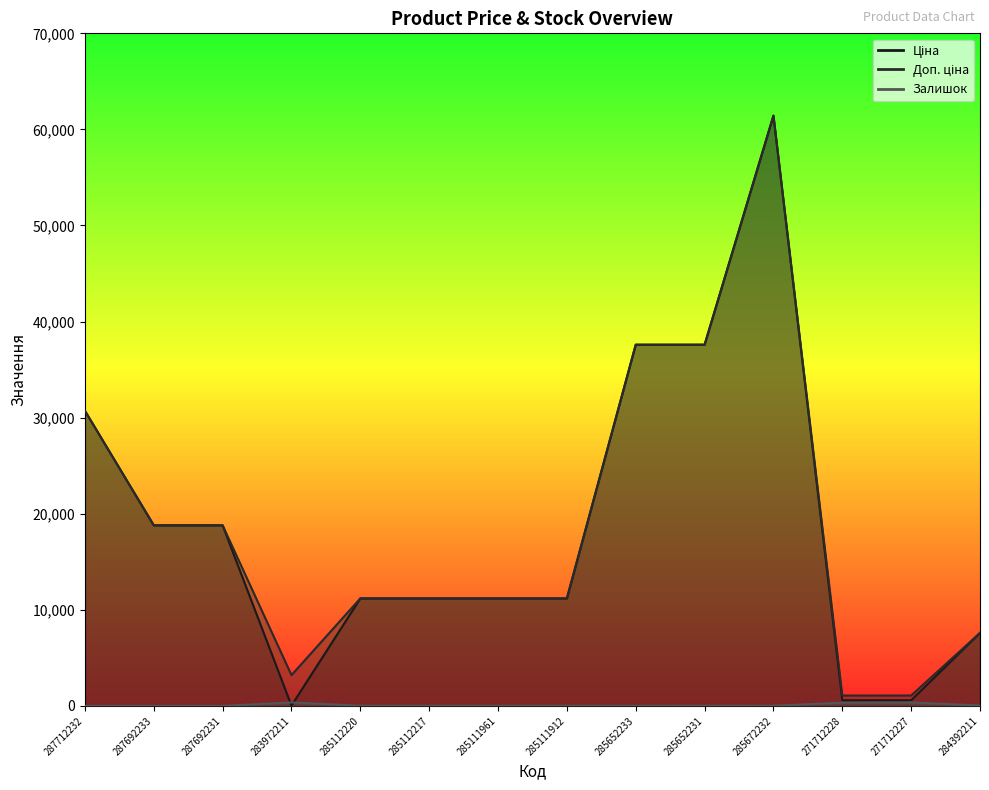

Reading left to right, list all the values displayed in this chart.

Ціна: 30717.1	18796.8	18796.8	32.0	11188.2	11188.2	11188.2	11188.2	37593.6	37593.6	61434.3	589.9	589.9	7596.5
Доп. ціна: 30717.1	18796.8	18796.8	3205.0	11188.2	11188.2	11188.2	11188.2	37593.6	37593.6	61434.3	1081.7	1081.7	7596.5
Залишок: 0.0	0.0	0.0	360.0	17.0	17.0	17.0	15.0	13.0	23.0	16.0	333.0	359.0	43.0